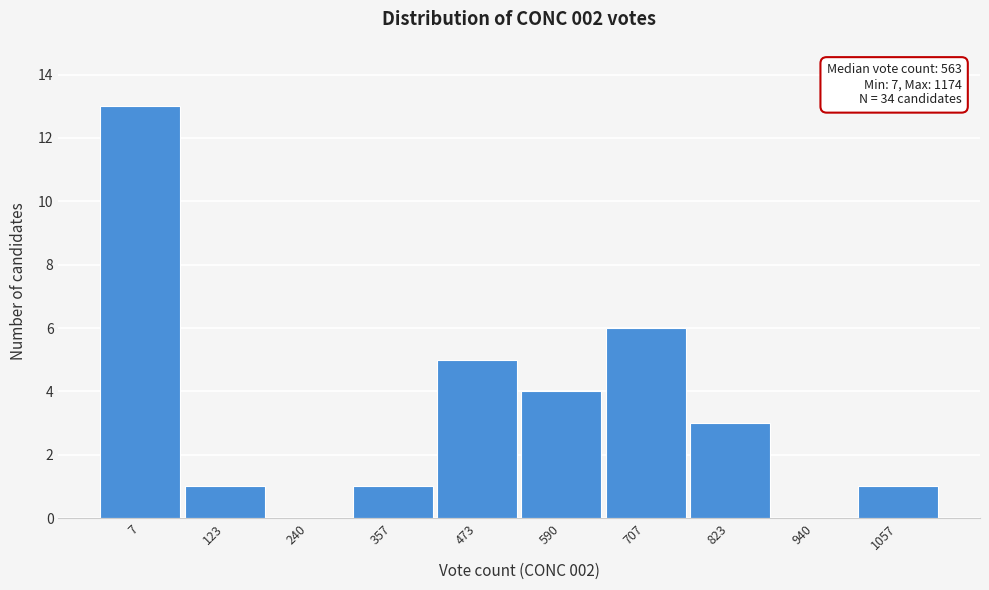

Reading right to left, list all the values displayed in this chart.

1057=1	940=0	823=3	707=6	590=4	473=5	357=1	240=0	123=1	7=13